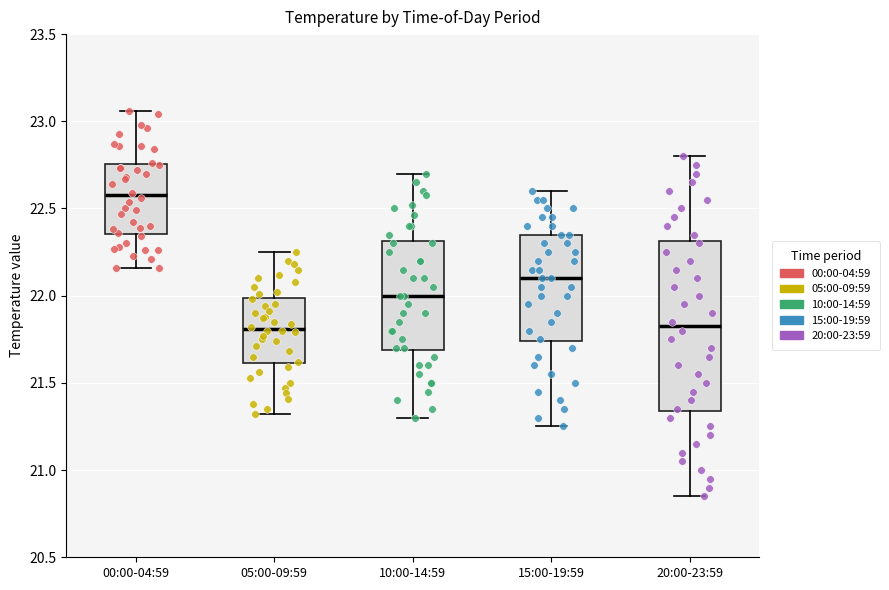

Reading left to right, transcribe this box plot: for each box, give where its median line is, the range the box spans, and where its two whiskers end, as read against the y-axis. The values are not printed on the chart, so give them approximately, as read against the axis.

00:00-04:59: median 22.60, box 22.35 to 22.75, whiskers 22.15 to 23.05
05:00-09:59: median 21.80, box 21.60 to 22.00, whiskers 21.30 to 22.25
10:00-14:59: median 22.00, box 21.70 to 22.30, whiskers 21.30 to 22.70
15:00-19:59: median 22.10, box 21.75 to 22.35, whiskers 21.25 to 22.60
20:00-23:59: median 21.85, box 21.35 to 22.30, whiskers 20.85 to 22.80